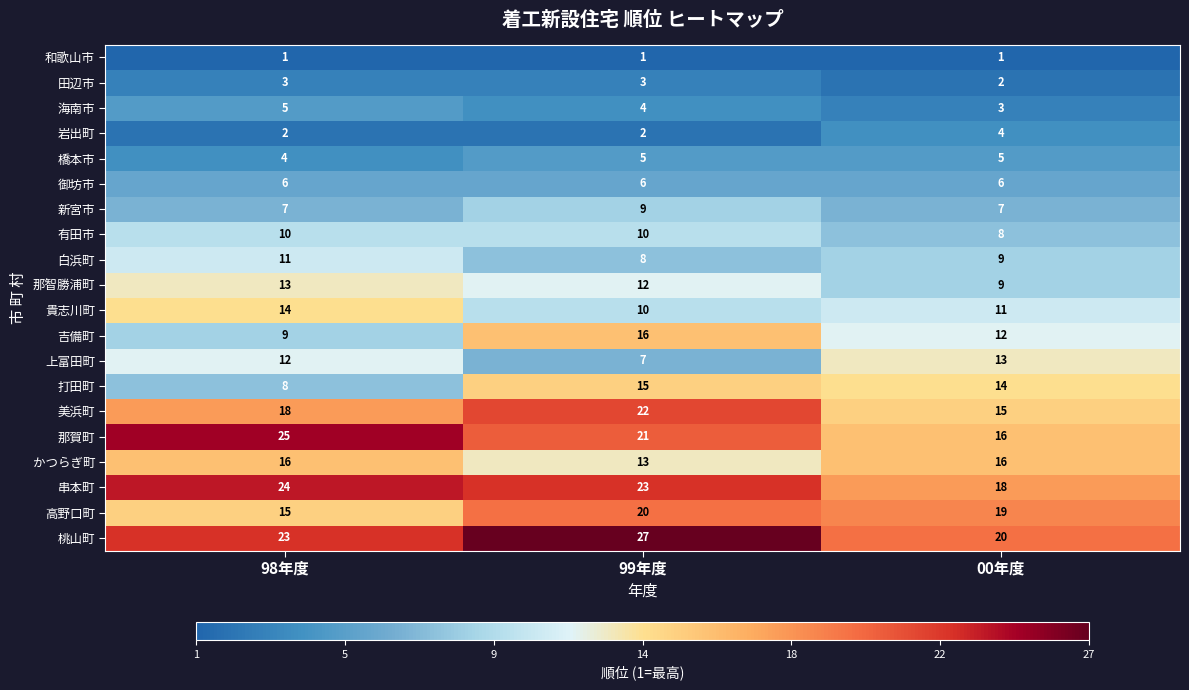

Is it true that 吉備町 equals 16 at 99年度?

True